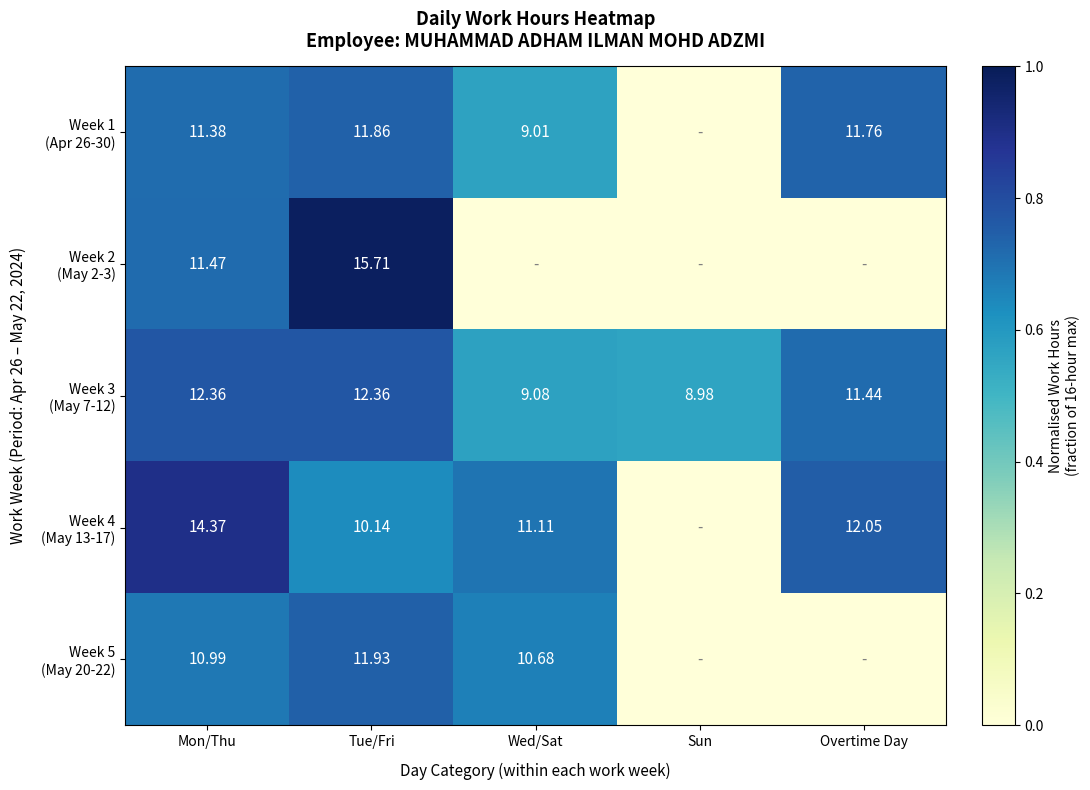

What is the difference between the maximum and minimum values in the Week 1 (Apr 26-30) series?

0.7